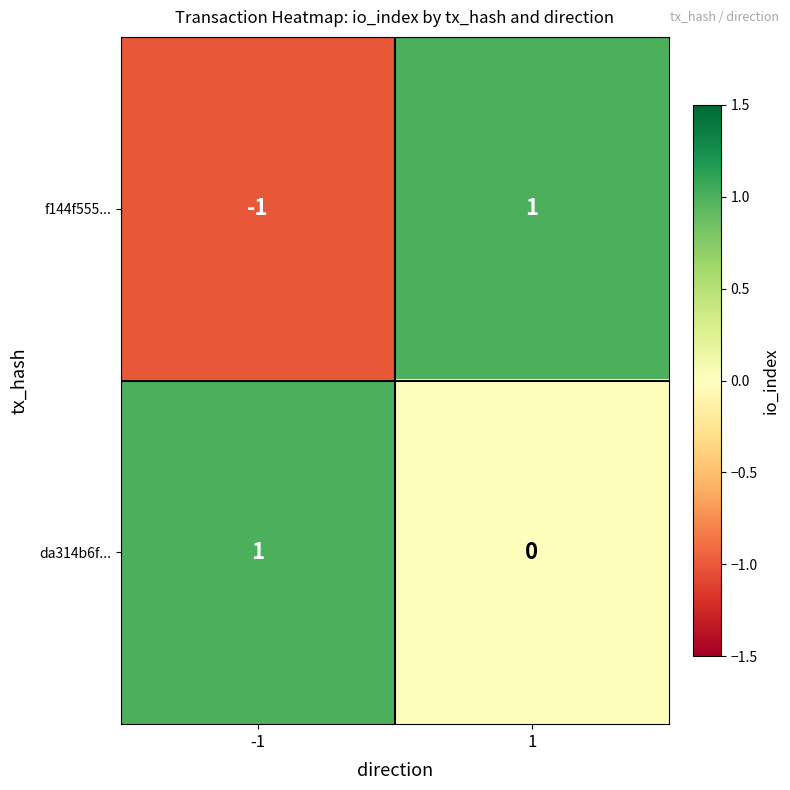

The value of da314b6f... at -1 is 1. True or false?

True